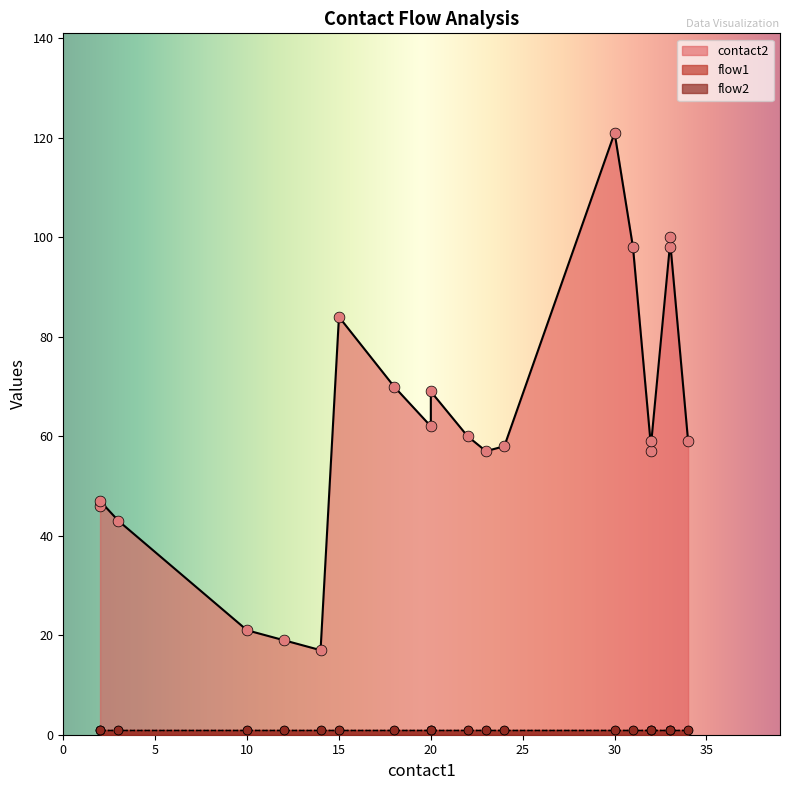

At which category is the sum across all series the highest?

30